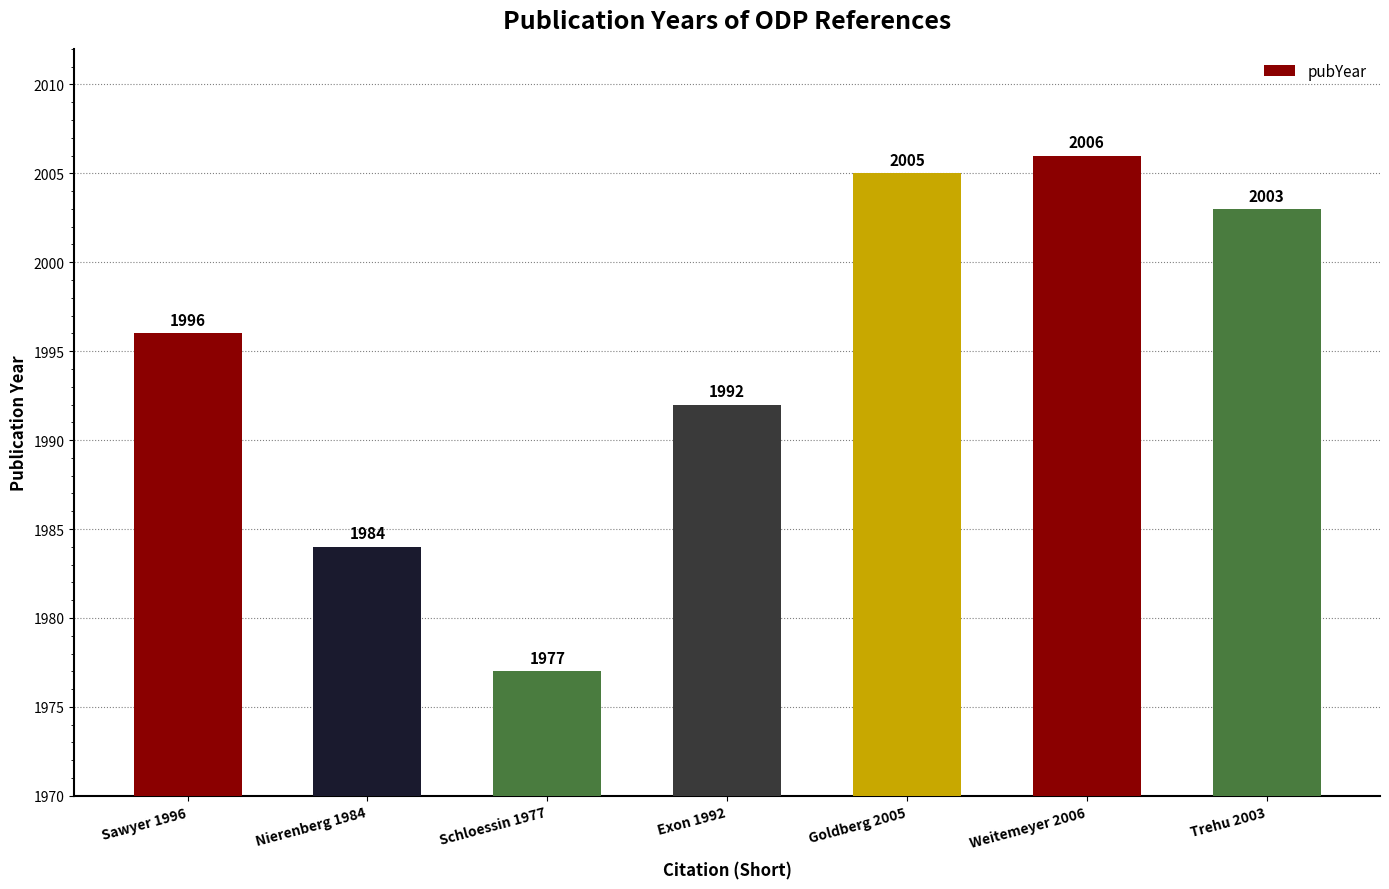

How many data points are less than 1996?

3